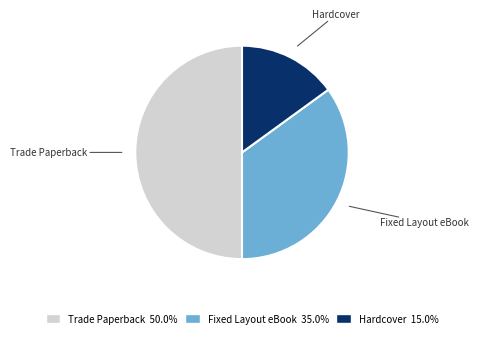

Combined, do Trade Paperback and Hardcover account for over 50%?

Yes